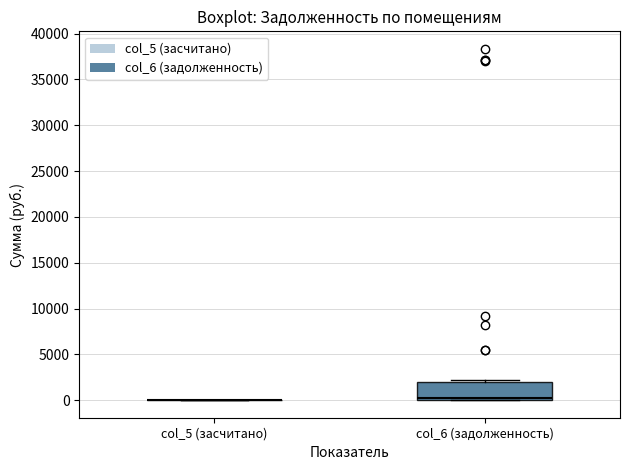

Reading left to right, read every box against the y-axis: the position of its median line, the range the box covers, and the ends of its whiskers. The values are not printed on the chart, so give them approximately, as read against the axis.

col_5 (засчитано): box collapsed to a line at 0, whiskers 0 to 0
col_6 (задолженность): median 500, box 0 to 2000, whiskers 0 to 2000 (just above the box's upper edge)